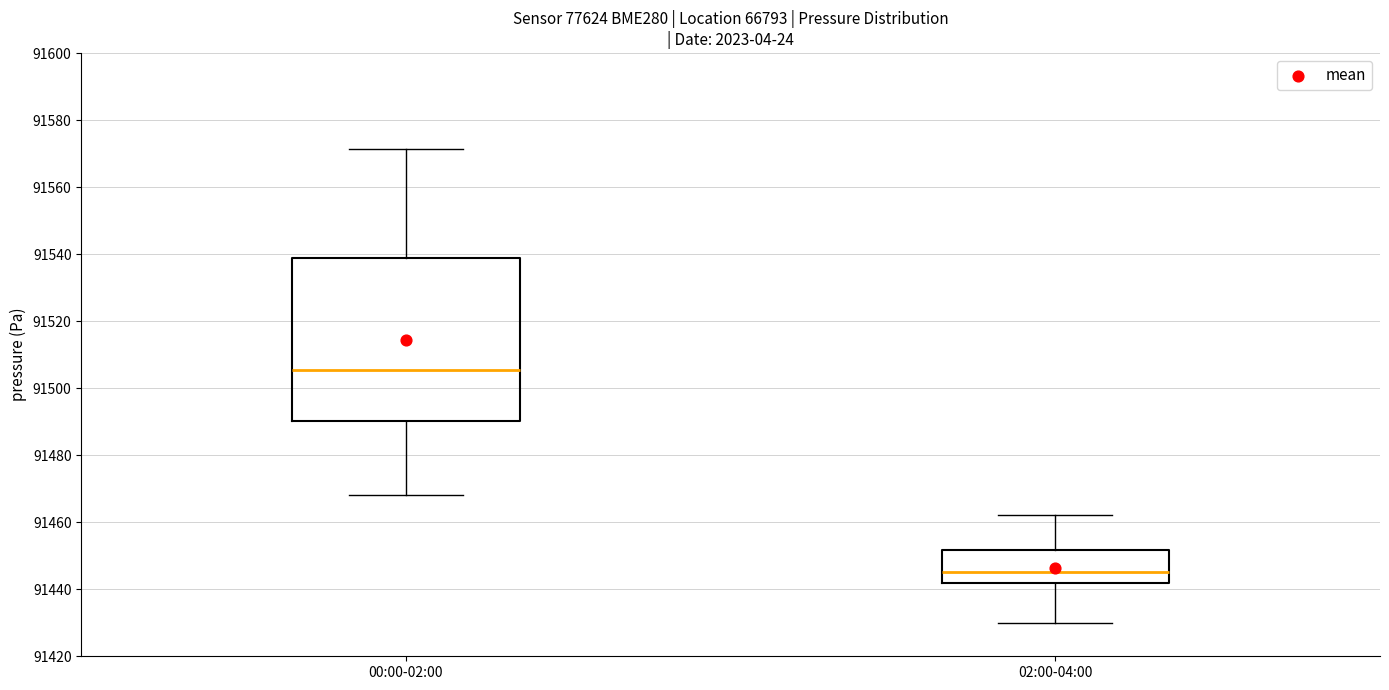

Which box has the lowest median line?

02:00-04:00